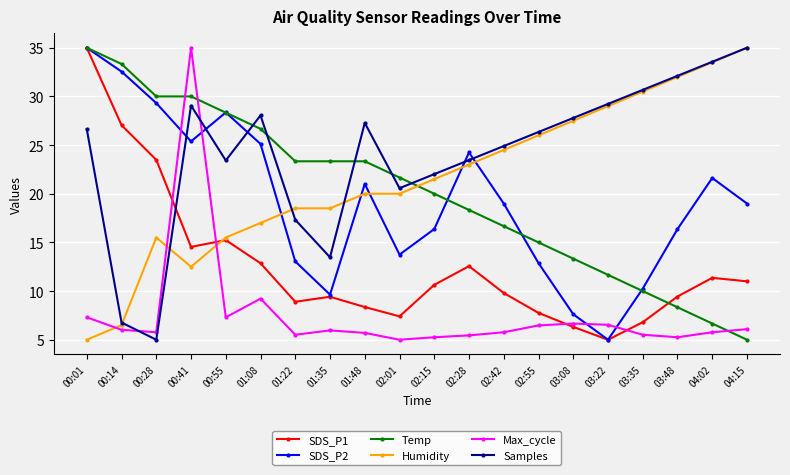

What position from the left is 04:02?

19